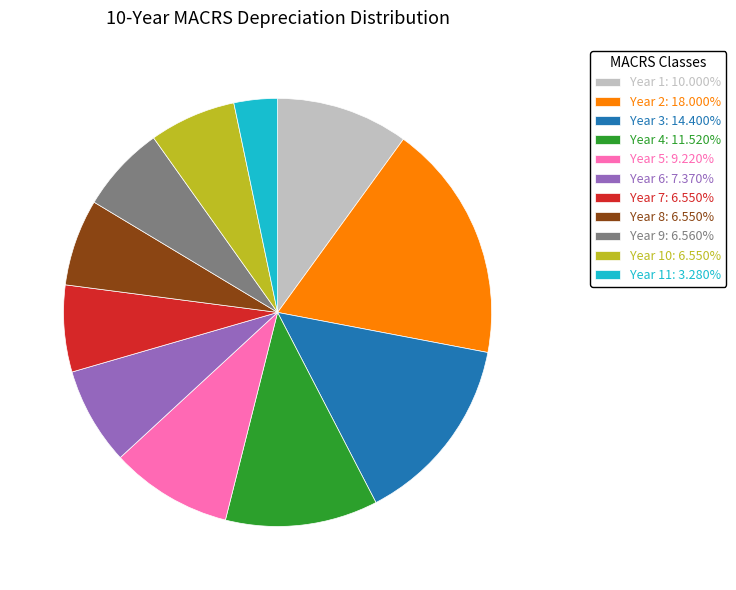

Do Year 3: 14.400% and Year 1: 10.000% together represent more than half of the pie?

No